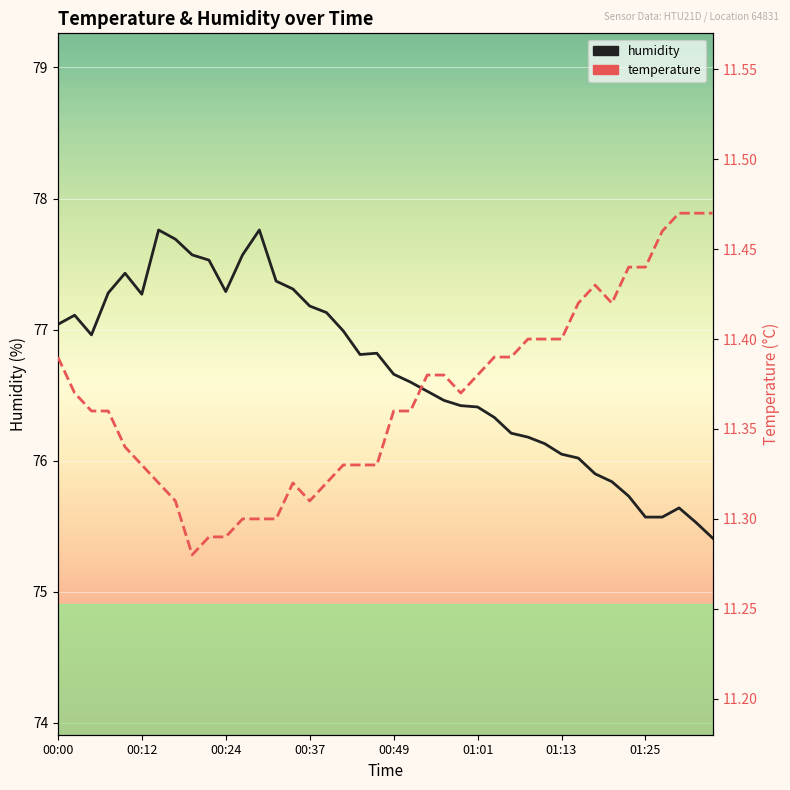

At which category does the chart reach its minimum across all series?

8